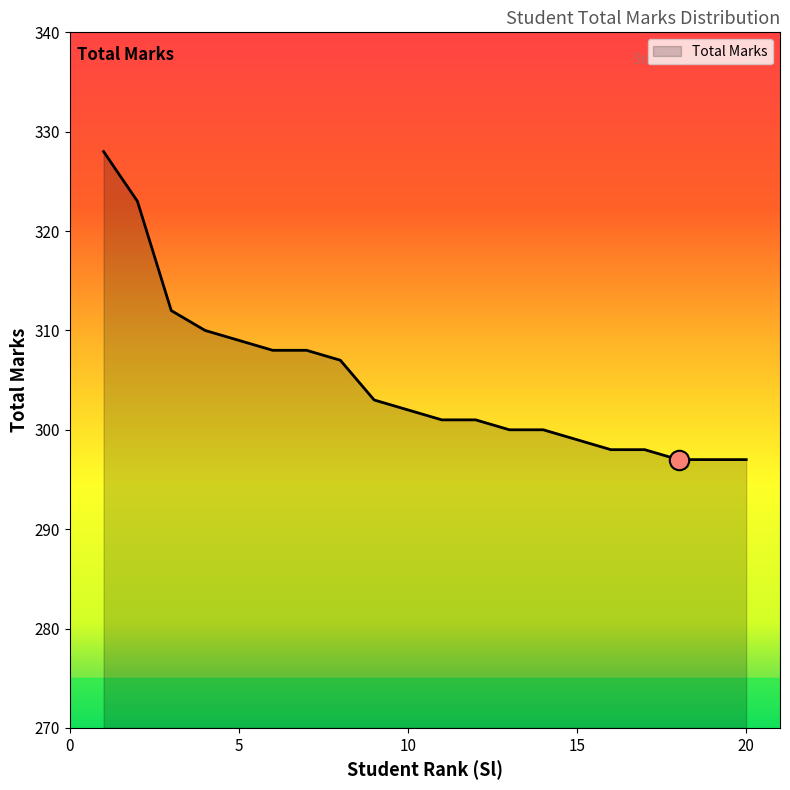

What is the smallest value displayed?

297